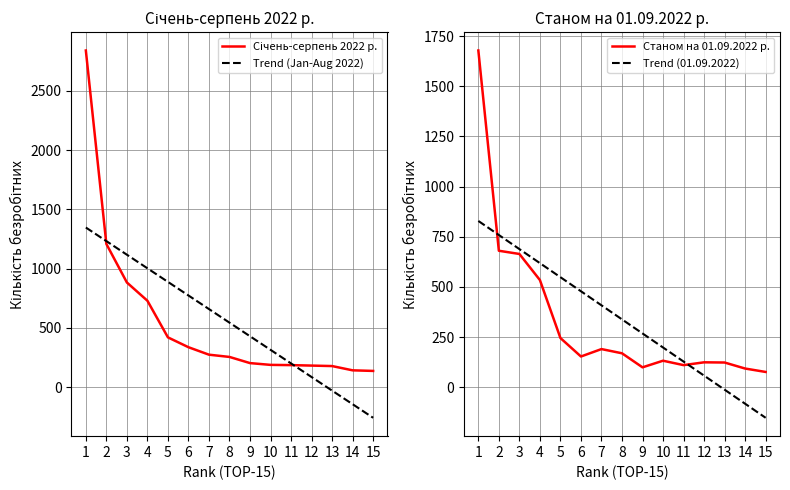

How many series are shown in this chart?

4